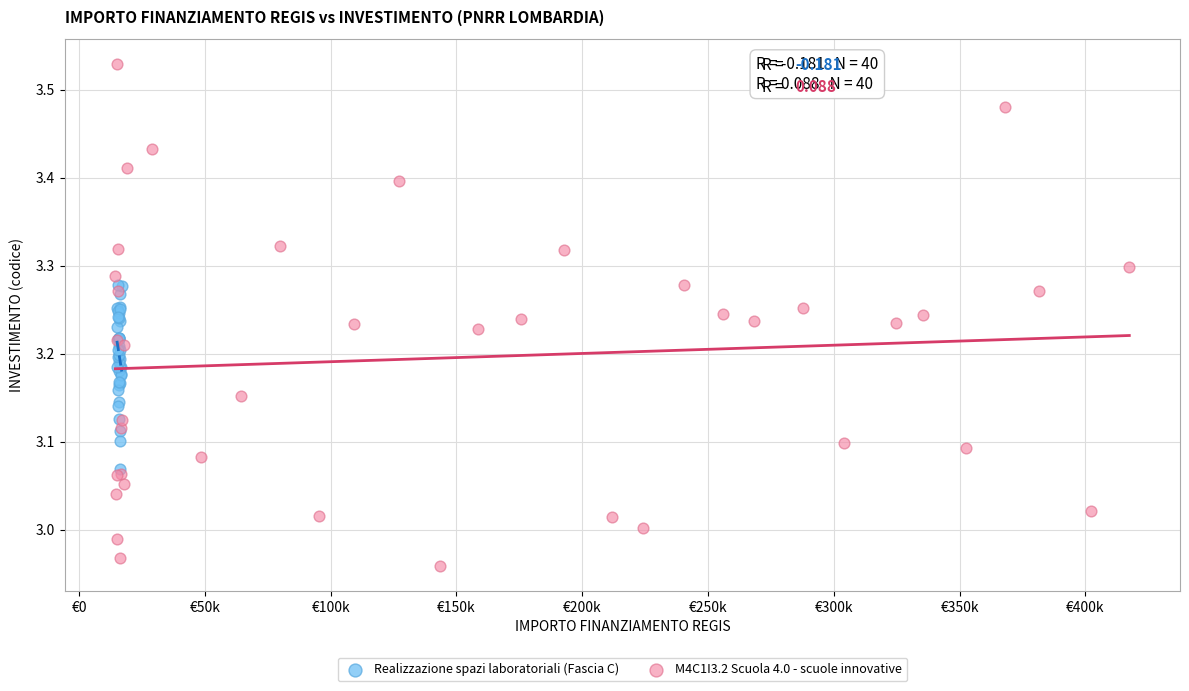

What are all the series names shown in the legend?

Realizzazione spazi laboratoriali (Fascia C), M4C1I3.2 Scuola 4.0 - scuole innovative